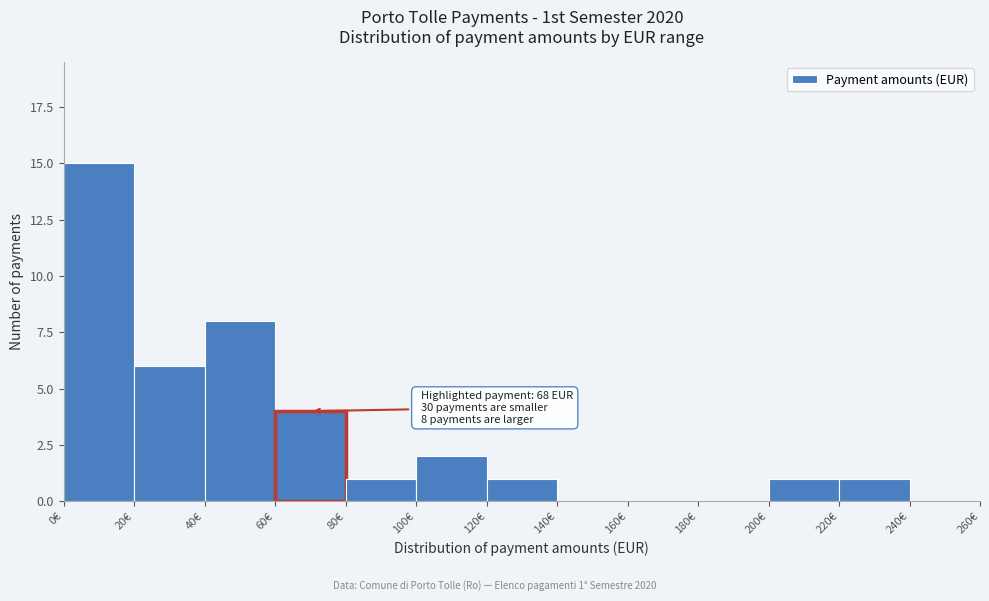

Over which range of the x-axis is the bar tallest?

0 to 20